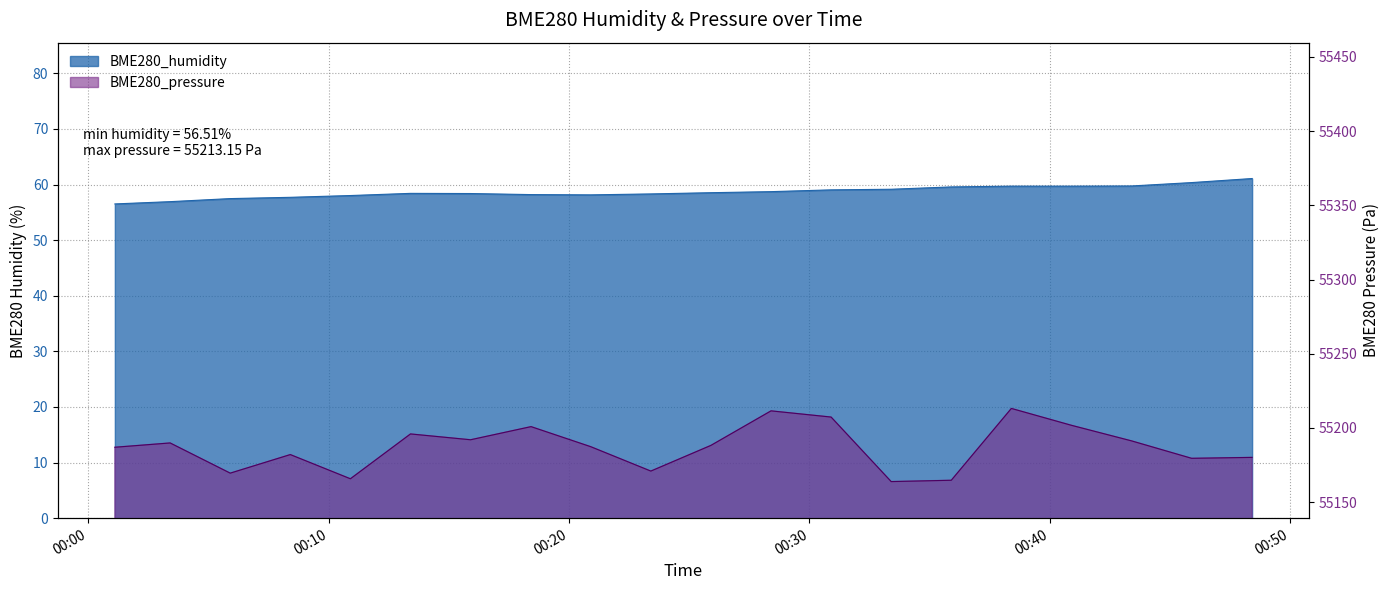

True or false: BME280_humidity and BME280_pressure intersect in this chart.

False